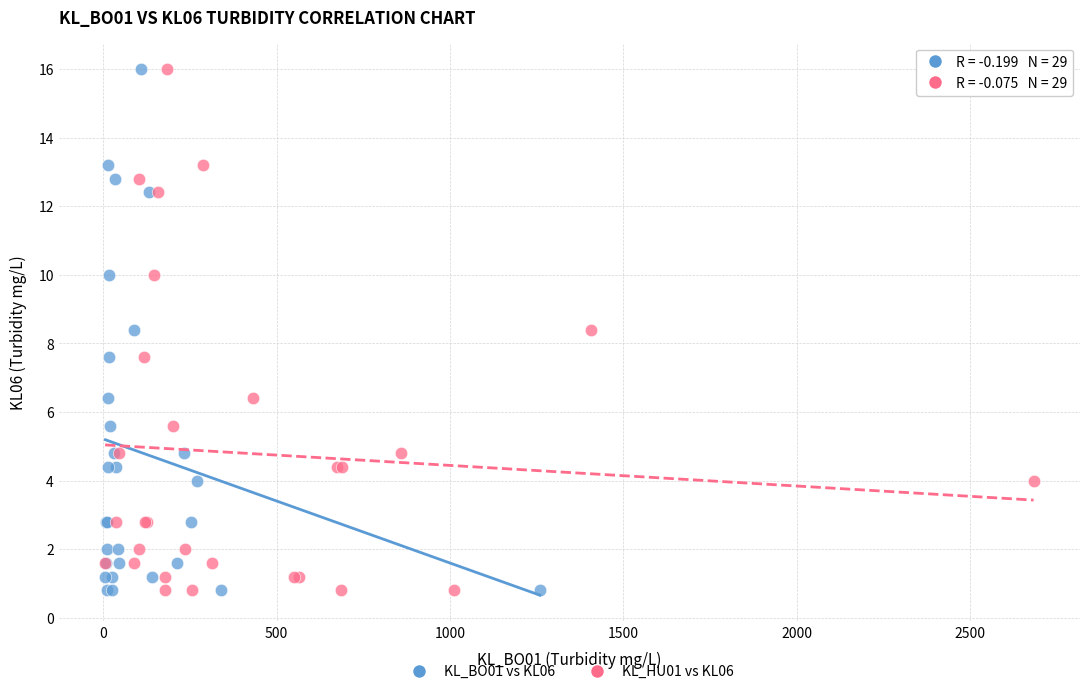

What are all the series names shown in the legend?

KL_BO01 vs KL06, KL_HU01 vs KL06